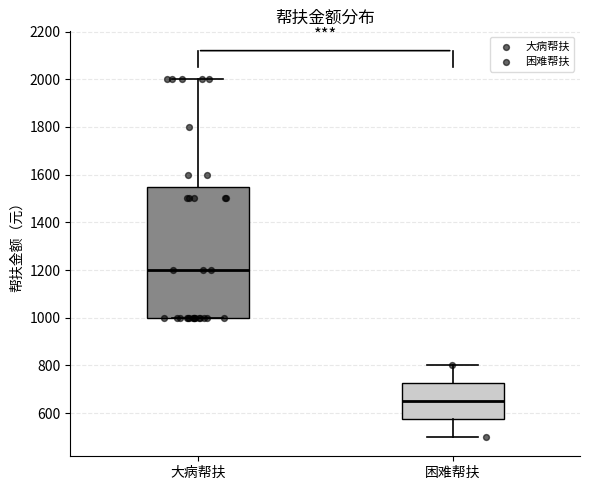

Which box's median line is the lowest?

困难帮扶